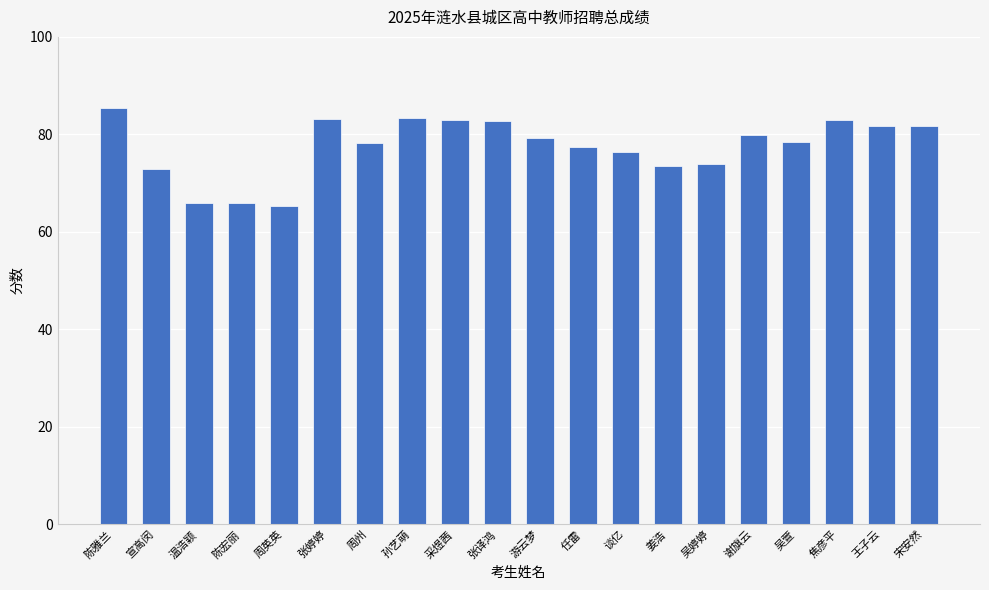

What is the sum of the values at 吴萱 and 宣高闵?

151.4